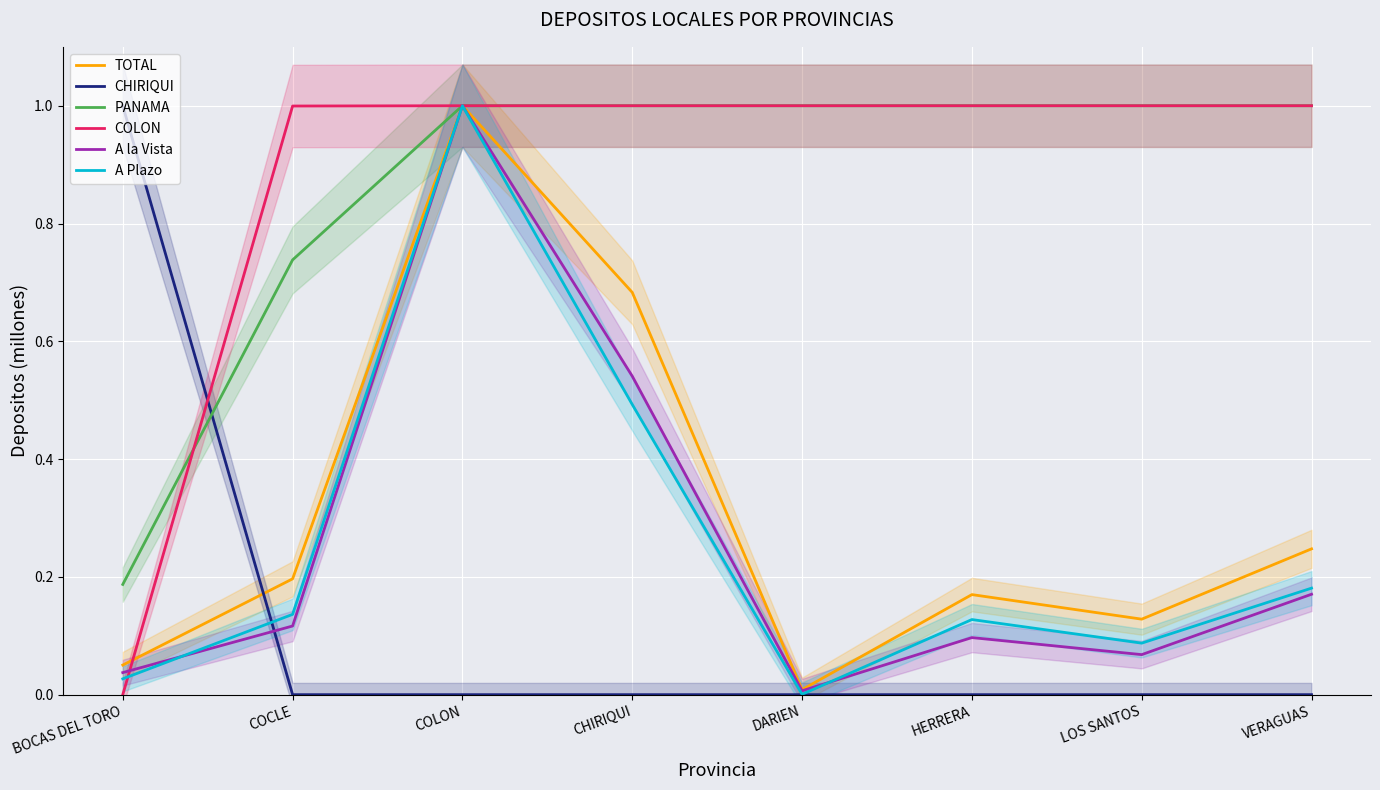

How many intersections are there between A Plazo and COLON?

1